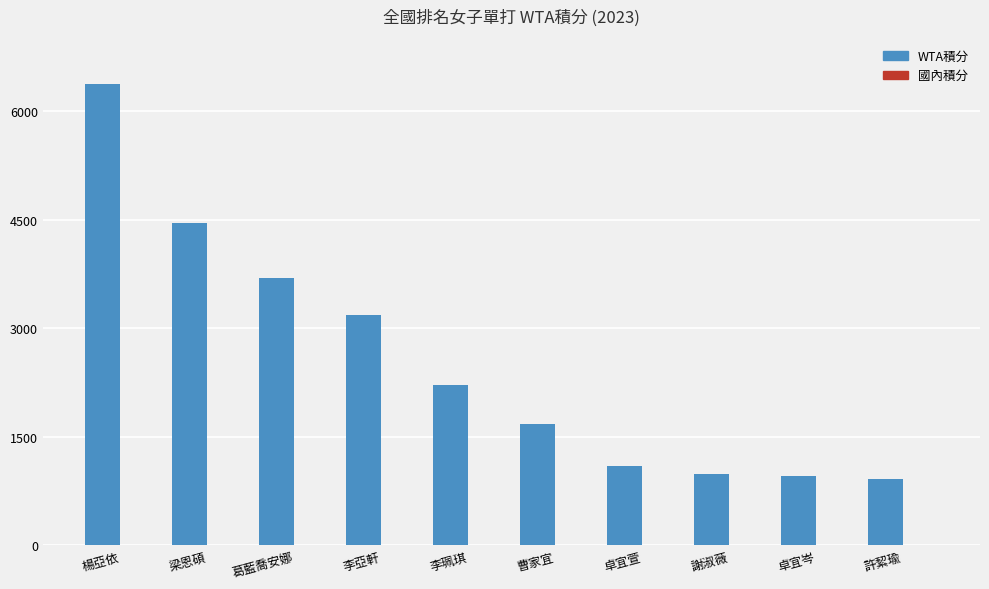

What is the label of the 6th bar from the right?

李珮琪